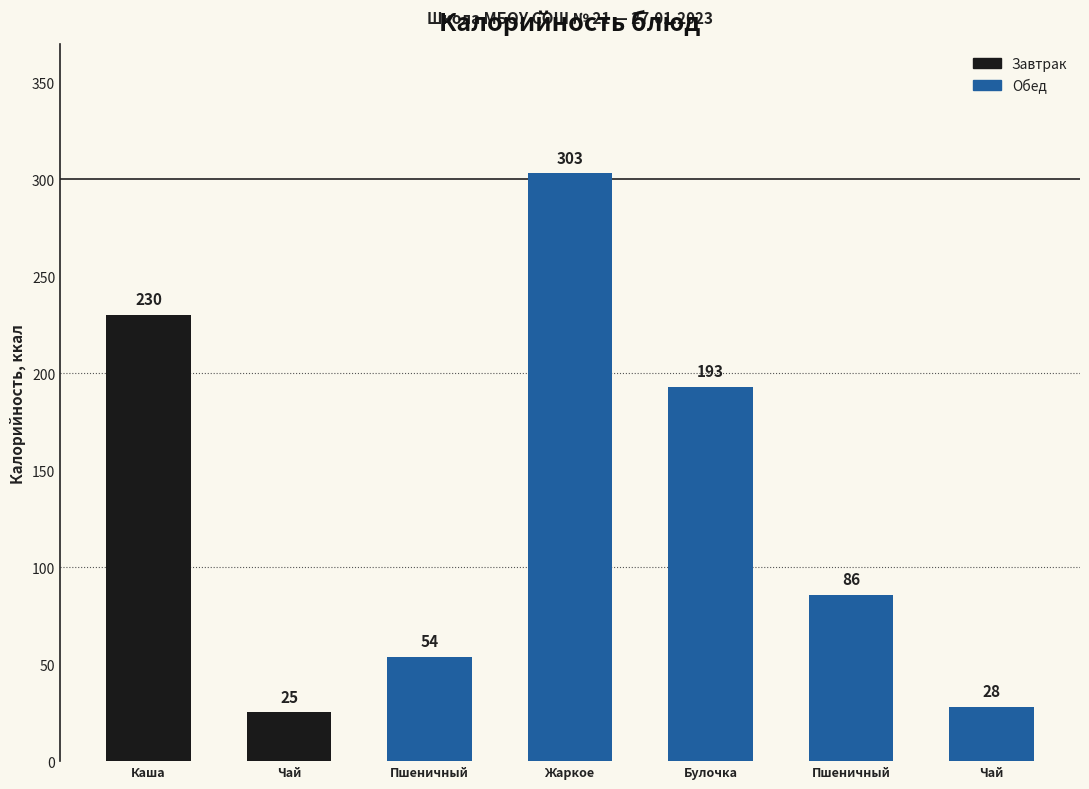

Count the number of categories in the chart.

7